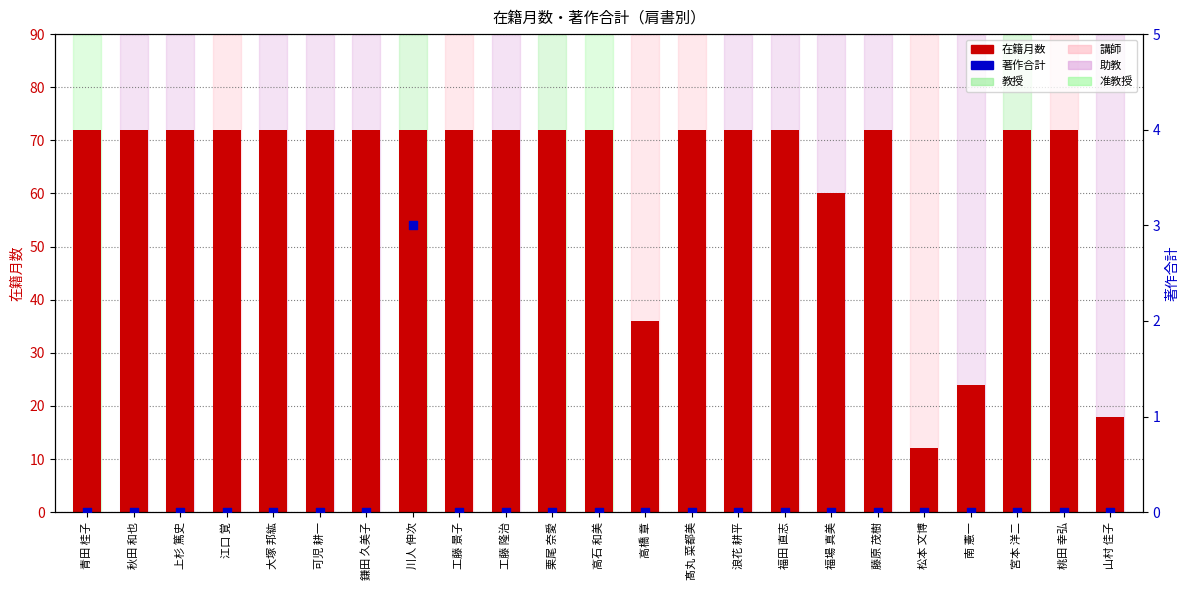

What are all the series names shown in the legend?

在籍月数, 著作合計